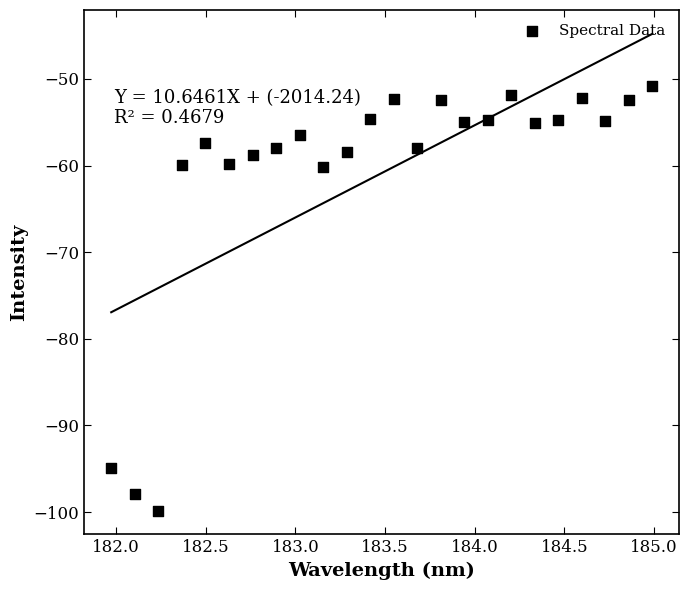

What is the range of X values (max minus min)?

3.0